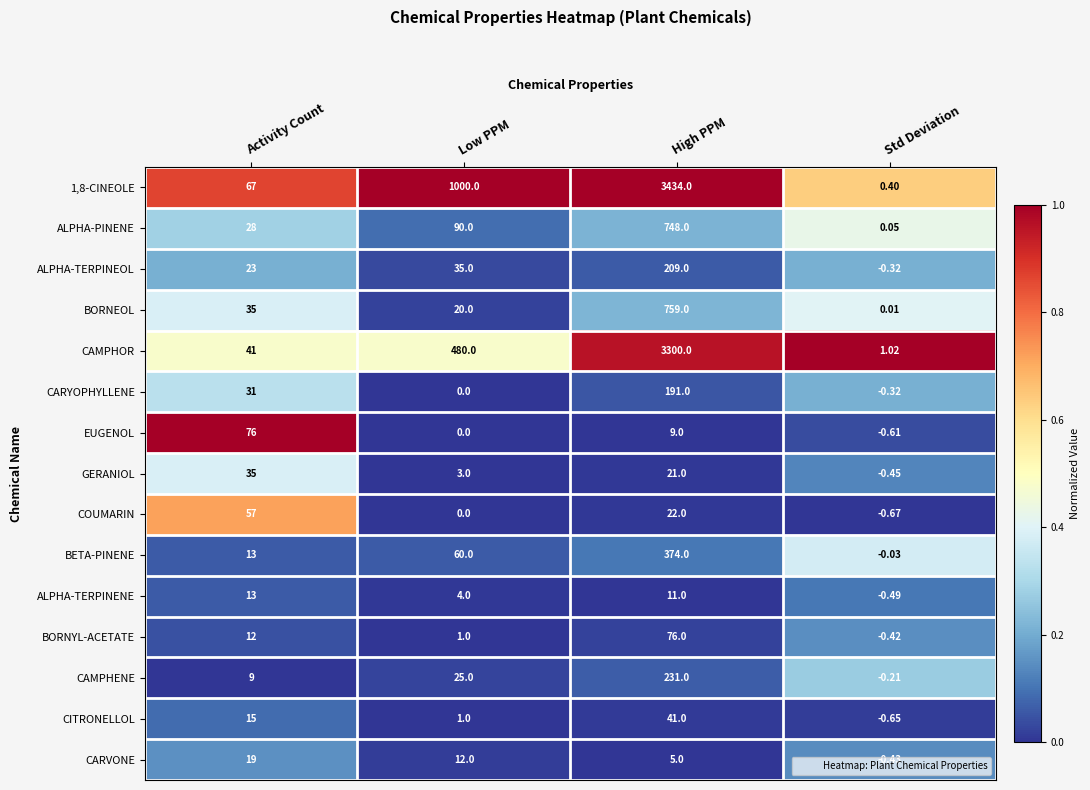

List the labels in order of ALPHA-TERPINENE value, smallest first.

Std Deviation, Low PPM, High PPM, Activity Count